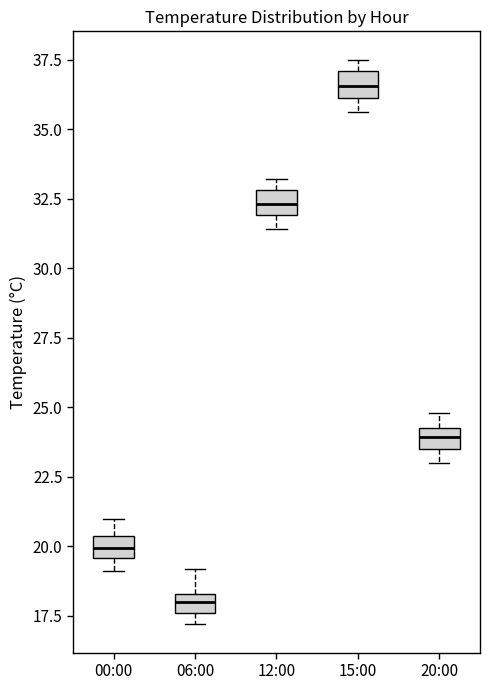

Which box has the lowest median line?

06:00